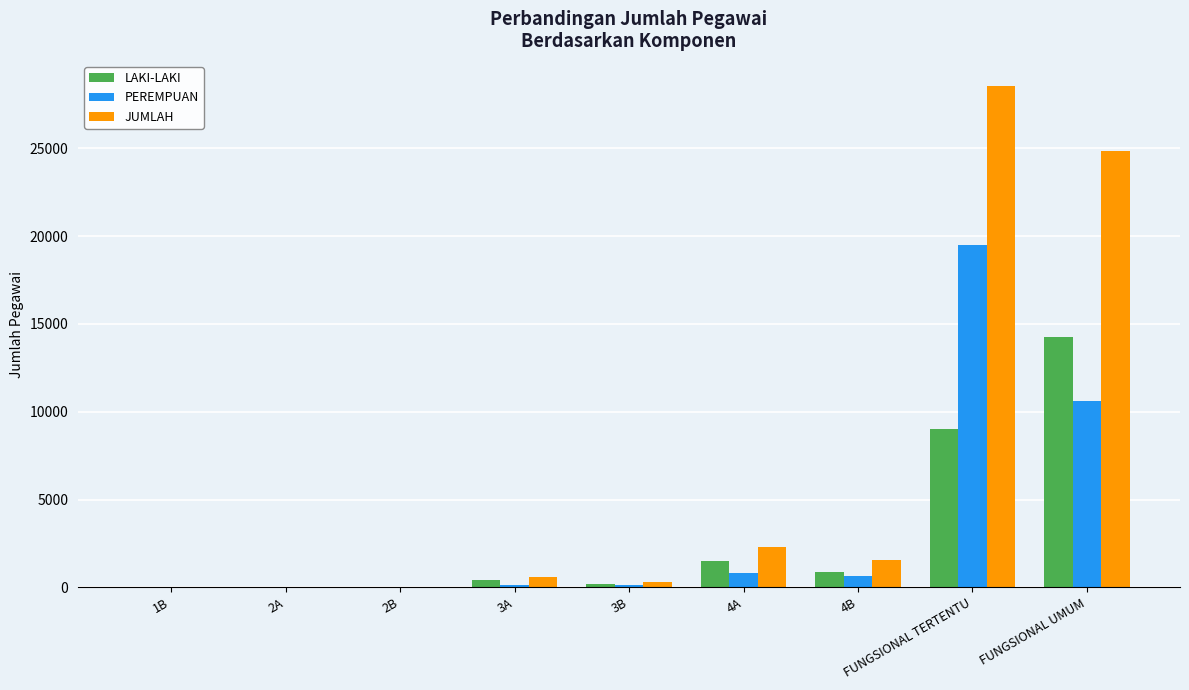

Between 4B and FUNGSIONAL TERTENTU, which series saw the biggest shift?

JUMLAH